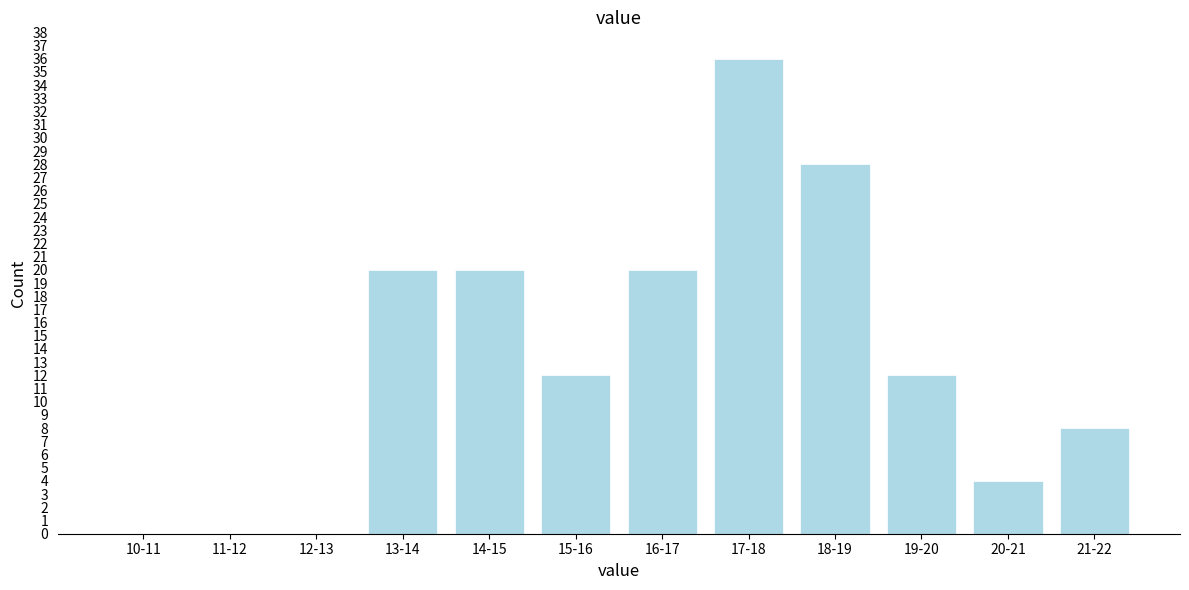

Reading right to left, transcribe all the data shown in this chart.

21-22=8	20-21=4	19-20=12	18-19=28	17-18=36	16-17=20	15-16=12	14-15=20	13-14=20	12-13=0	11-12=0	10-11=0